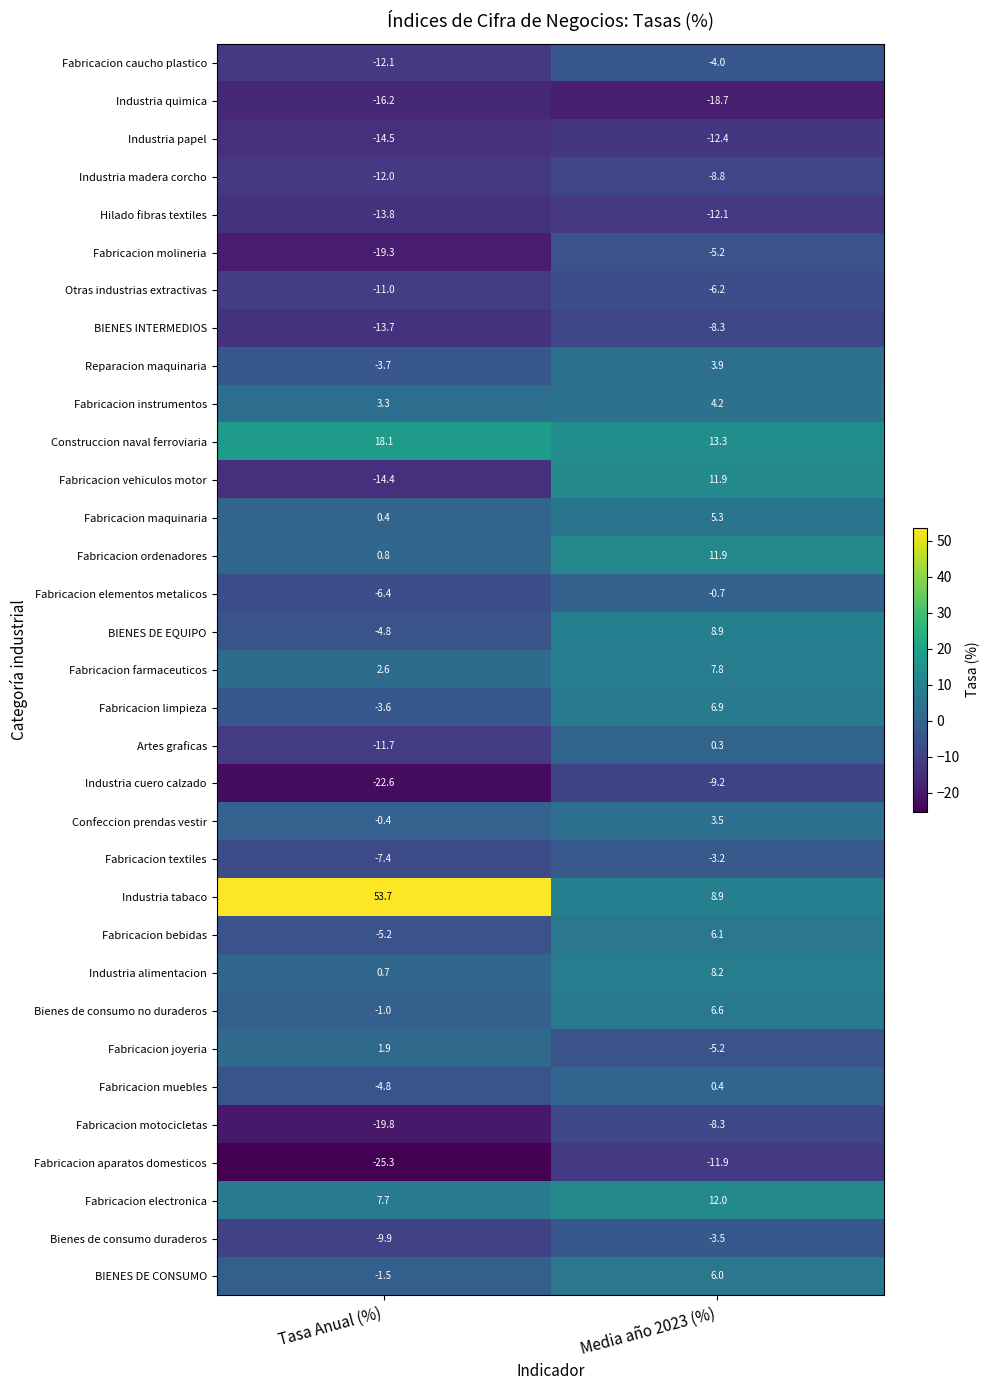

What is the sum of all Fabricacion electronica values?

19.7